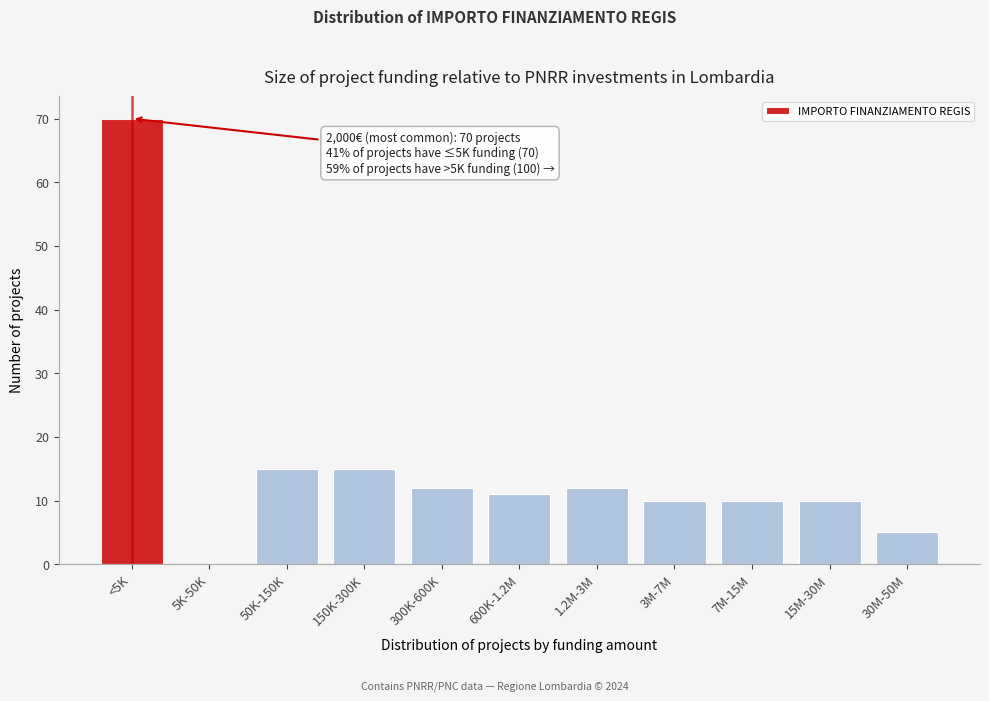

Reading right to left, list all the values displayed in this chart.

30M-50M=5	15M-30M=10	7M-15M=10	3M-7M=10	1.2M-3M=12	600K-1.2M=11	300K-600K=12	150K-300K=15	50K-150K=15	5K-50K=0	<5K=70